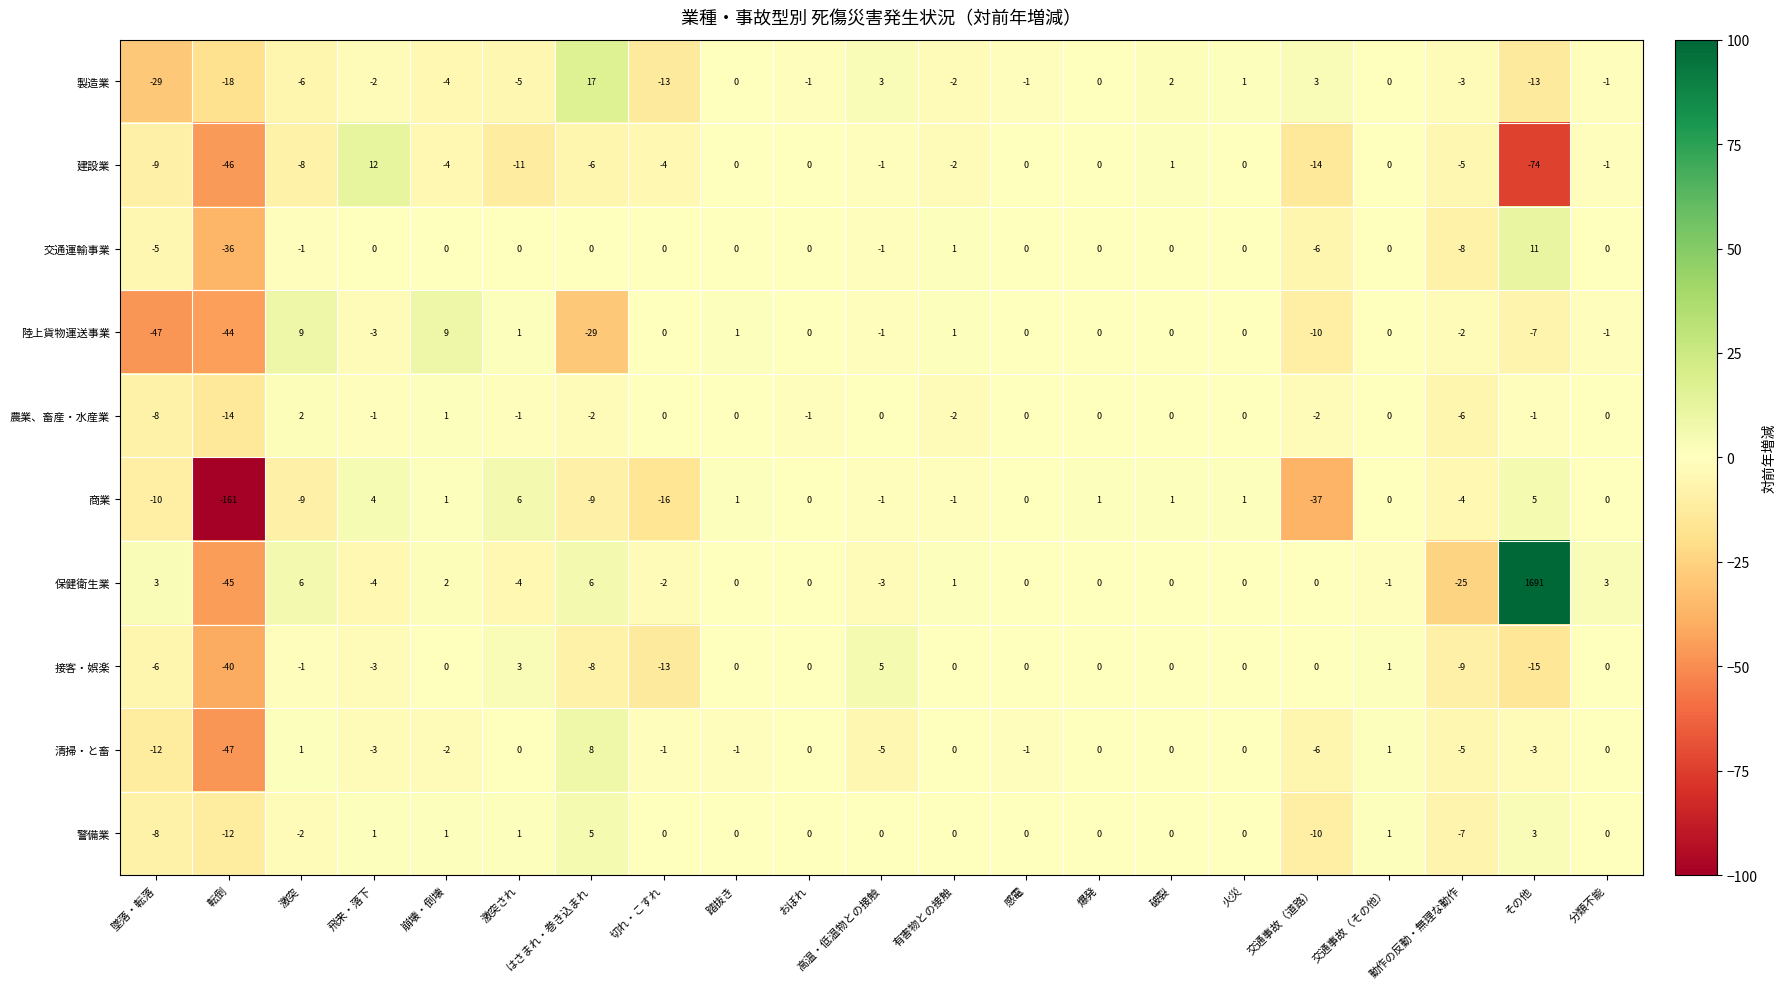

How many data points does each series have?

21